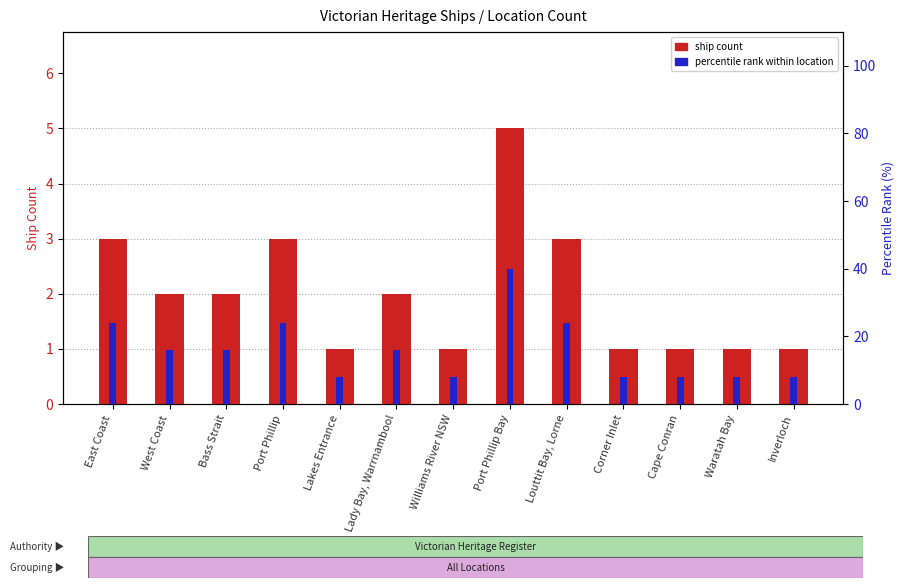

Reading left to right, extract all data points from this chart.

ship count: 3	2	2	3	1	2	1	5	3	1	1	1	1
percentile rank within location: 24	16	16	24	8	16	8	40	24	8	8	8	8